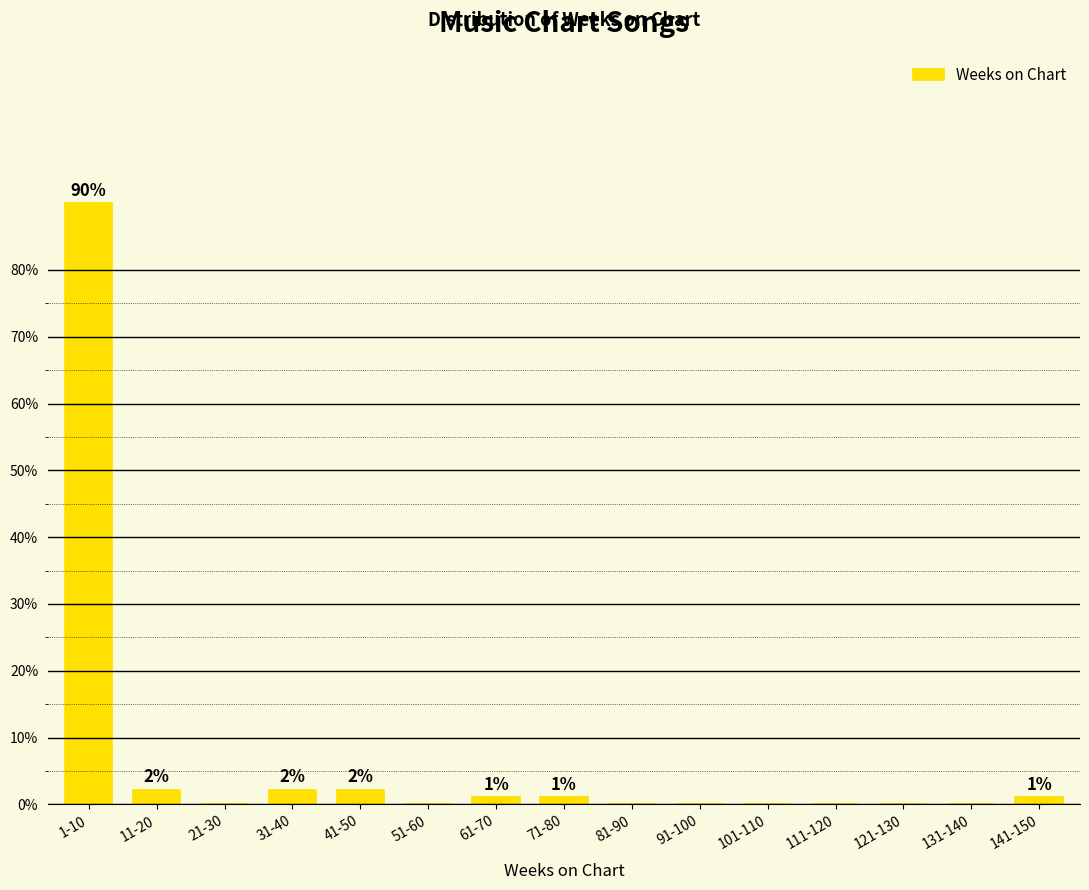

Reading left to right, extract all data points from this chart.

1-10=90.0	11-20=2.2	21-30=0.0	31-40=2.2	41-50=2.2	51-60=0.0	61-70=1.1	71-80=1.1	81-90=0.0	91-100=0.0	101-110=0.0	111-120=0.0	121-130=0.0	131-140=0.0	141-150=1.1